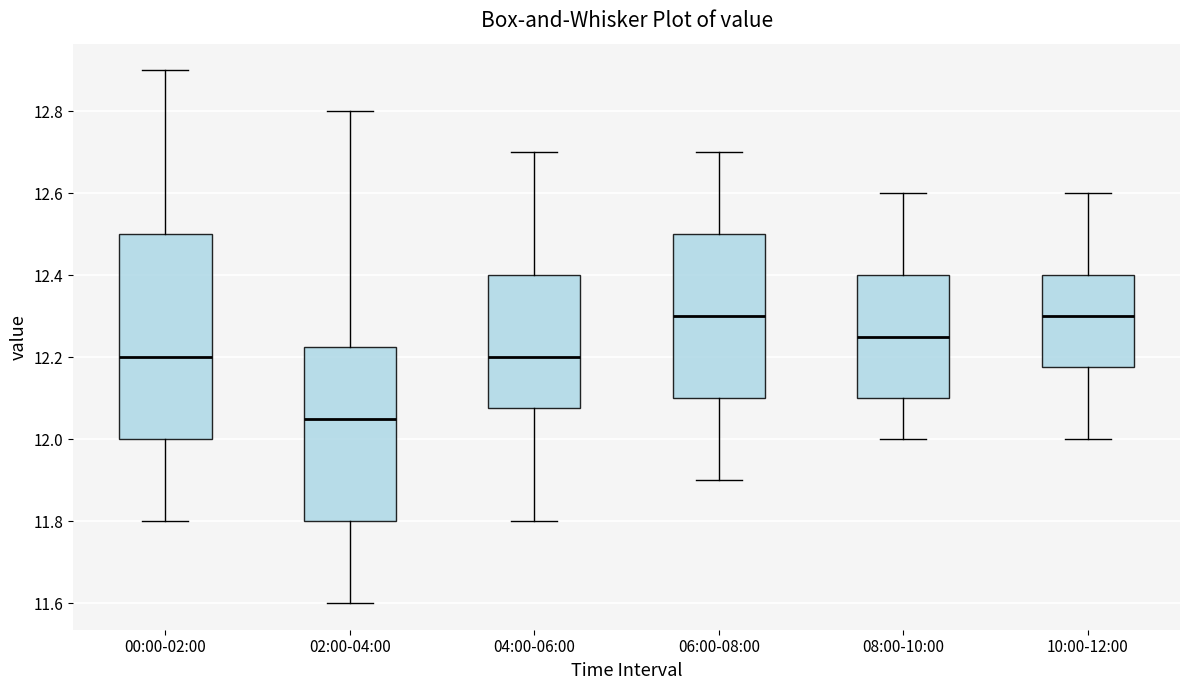

Reading left to right, read every box against the y-axis: the position of its median line, the range the box covers, and the ends of its whiskers. The values are not printed on the chart, so give them approximately, as read against the axis.

00:00-02:00: median 12.20, box 12.00 to 12.50, whiskers 11.80 to 12.90
02:00-04:00: median 12.06, box 11.80 to 12.22, whiskers 11.60 to 12.80
04:00-06:00: median 12.20, box 12.08 to 12.40, whiskers 11.80 to 12.70
06:00-08:00: median 12.30, box 12.10 to 12.50, whiskers 11.90 to 12.70
08:00-10:00: median 12.26, box 12.10 to 12.40, whiskers 12.00 to 12.60
10:00-12:00: median 12.30, box 12.18 to 12.40, whiskers 12.00 to 12.60